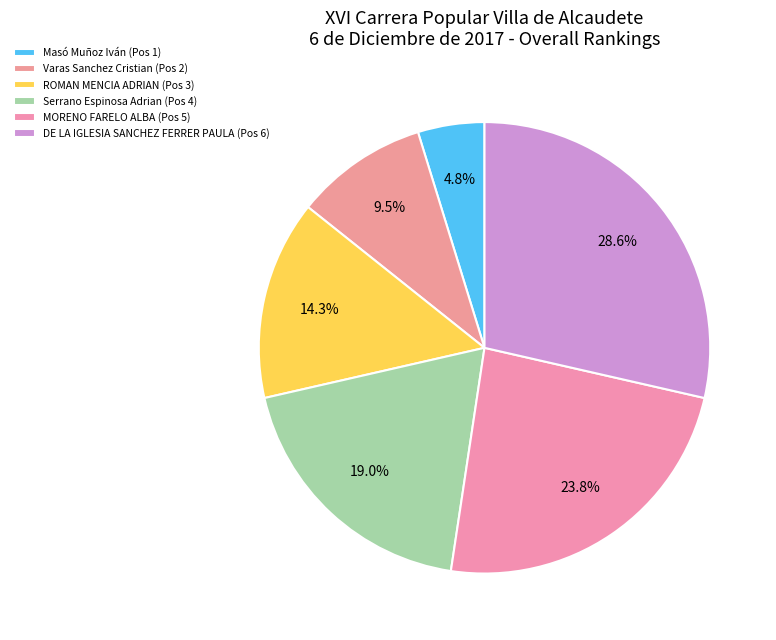

Count the number of slices in the pie.

6